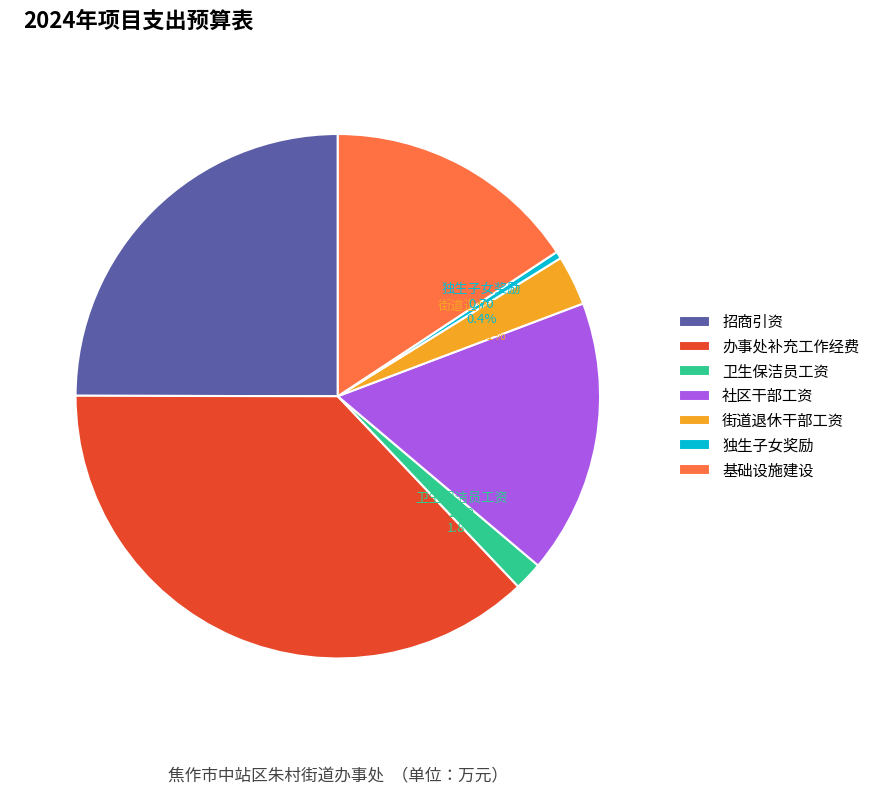

How many slices are in this pie chart?

7